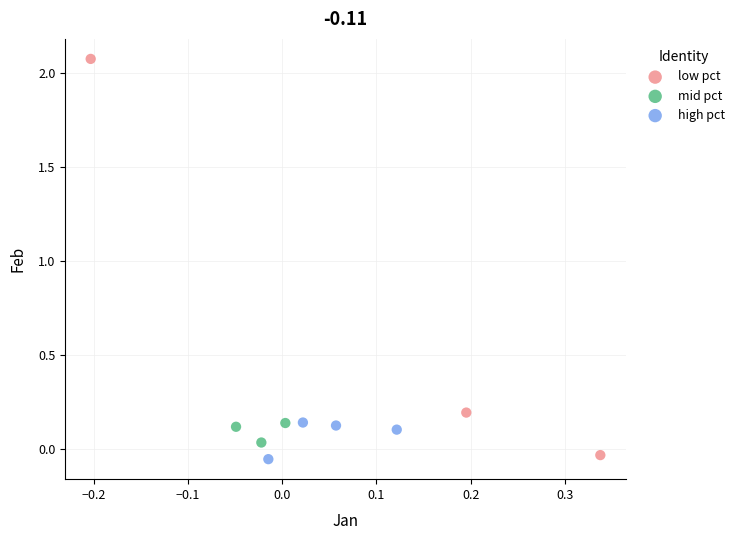

Which series reaches the maximum Y coordinate?

low pct